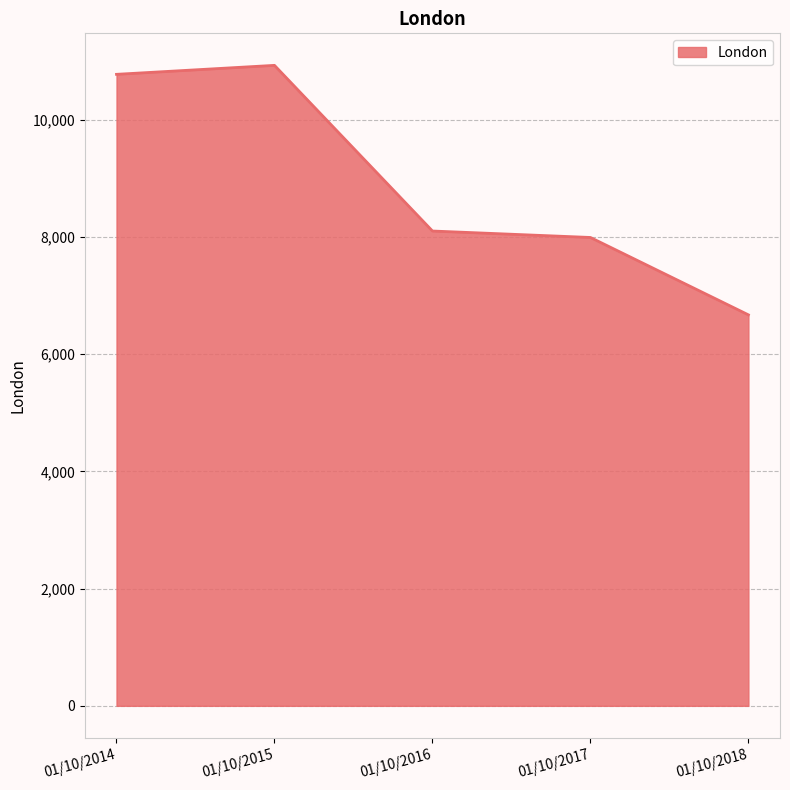

What is the smallest value displayed?

6670